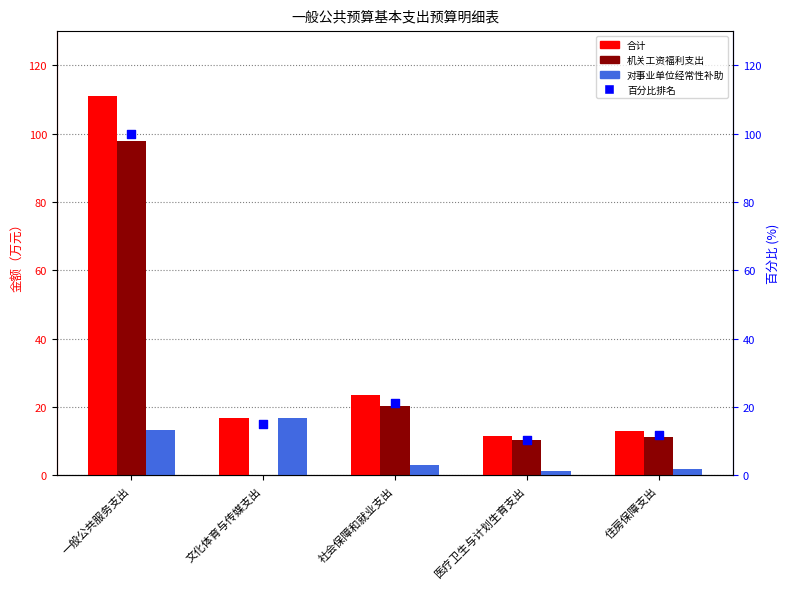

Which series has the largest Y range (max minus min)?

合计